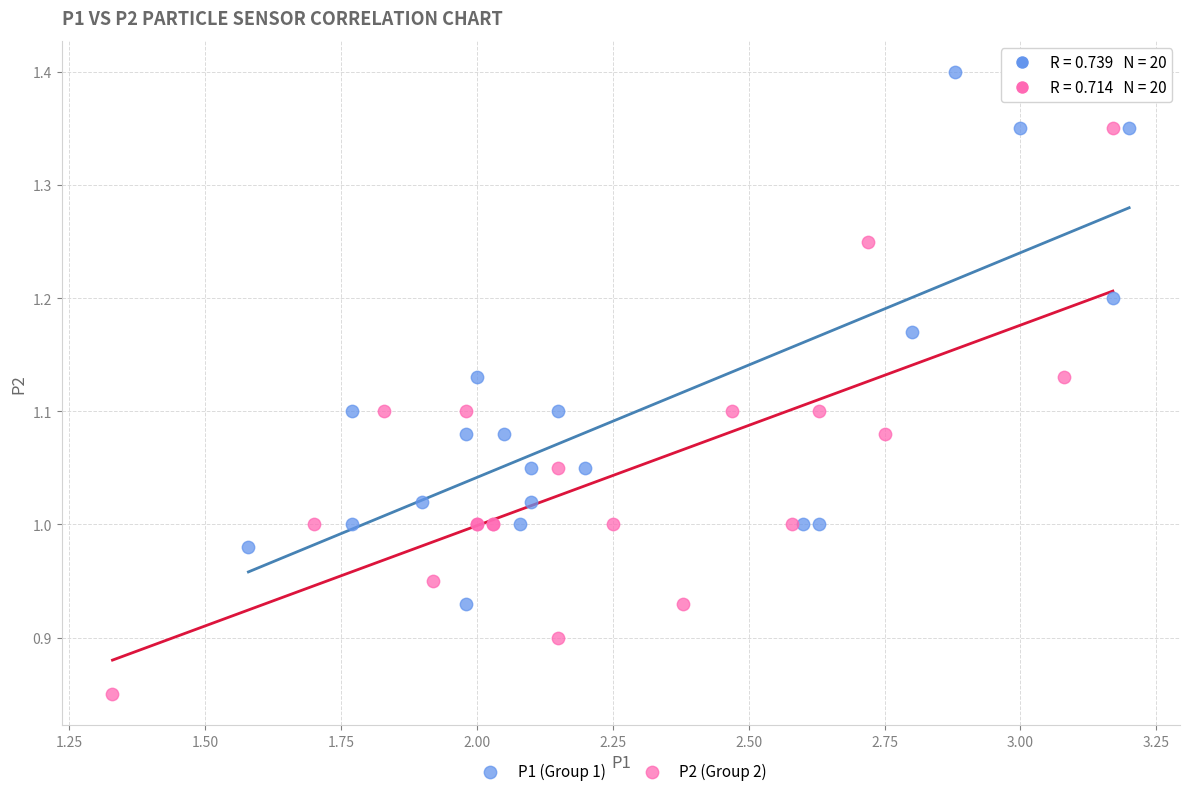

Which series contains the lowest Y value?

P2 (Group 2)